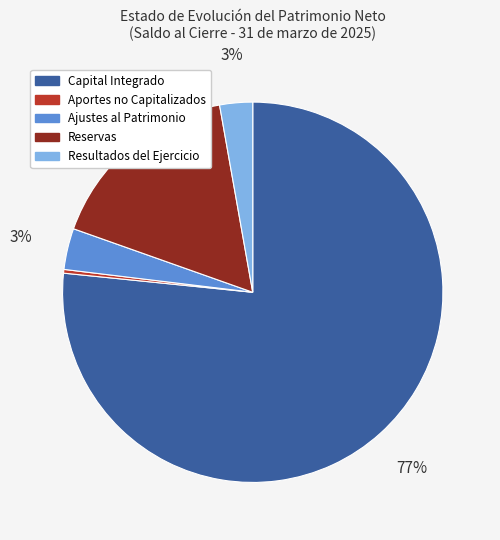

The Aportes no Capitalizados slice represents 0% of the pie. True or false?

True